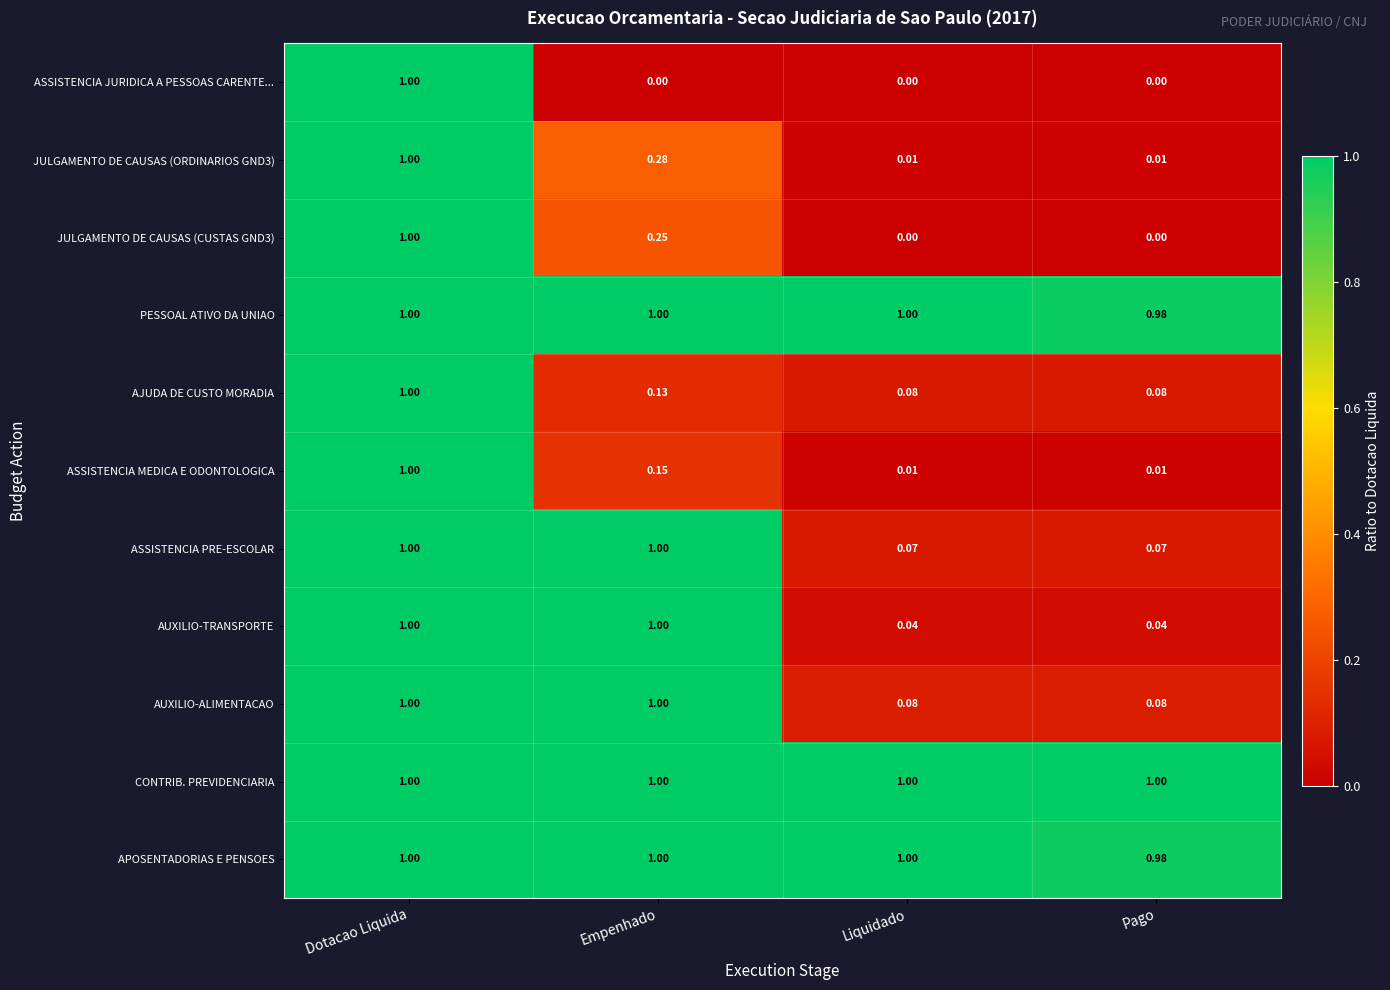

Between Empenhado and Liquidado, which series saw the biggest shift?

AUXILIO-TRANSPORTE